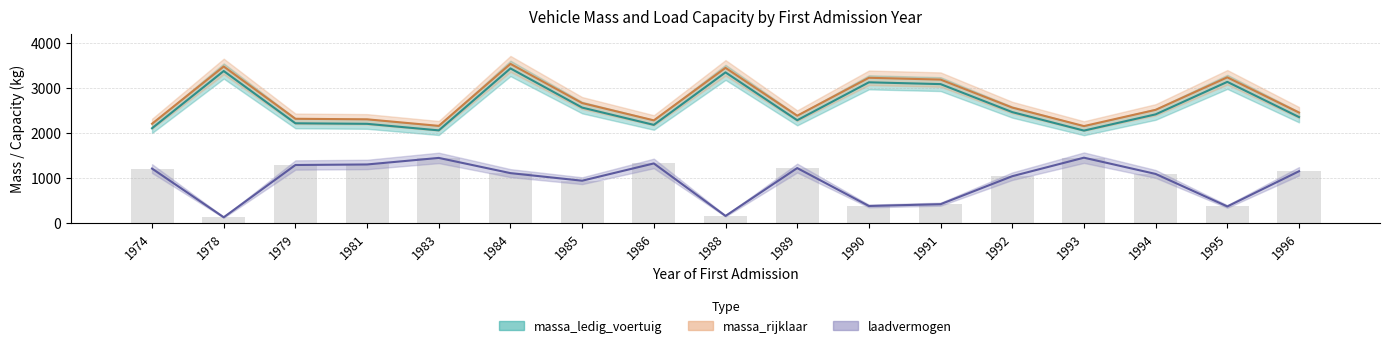

Reading left to right, what are all the values shown in this chart?

massa_ledig_voertuig: 1974=2102	1978=3370	1979=2212	1981=2200	1983=2055	1984=3428	1985=2560	1986=2177	1988=3340	1989=2280	1990=3120	1991=3080	1992=2460	1993=2050	1994=2410	1995=3130	1996=2350
massa_rijklaar: 1974=2202	1978=3470	1979=2312	1981=2300	1983=2155	1984=3528	1985=2660	1986=2277	1988=3440	1989=2380	1990=3220	1991=3180	1992=2560	1993=2150	1994=2510	1995=3230	1996=2450
laadvermogen: 1974=1209	1978=130	1979=1288	1981=1300	1983=1445	1984=1108	1985=940	1986=1323	1988=160	1989=1220	1990=380	1991=420	1992=1040	1993=1450	1994=1090	1995=370	1996=1150